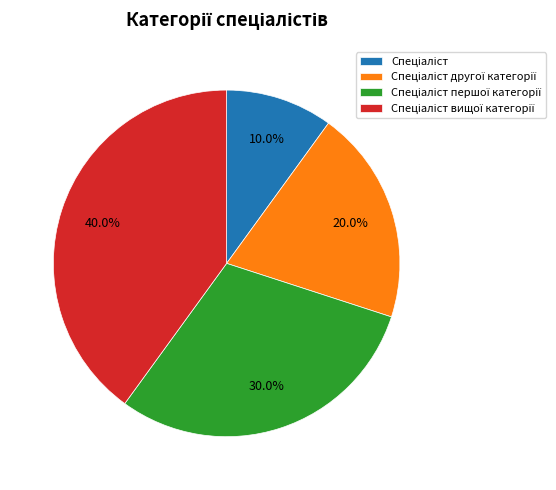

To the nearest percent, what is the average slice percentage?

25%